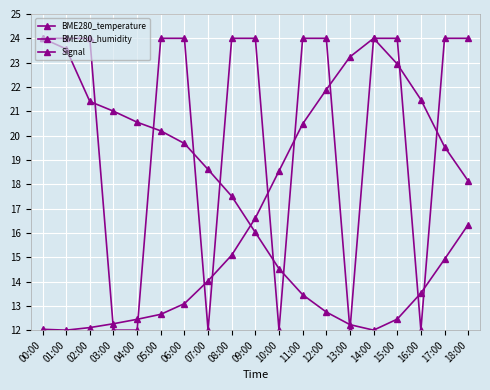

How many categories are shown in the chart?

19